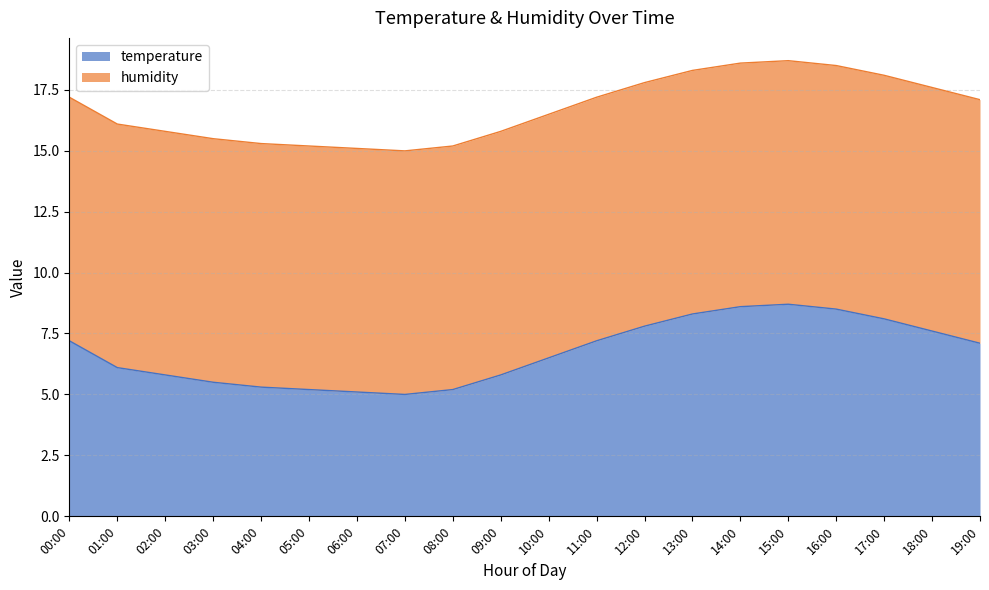

What is the label of the 4th point from the right?

16:00